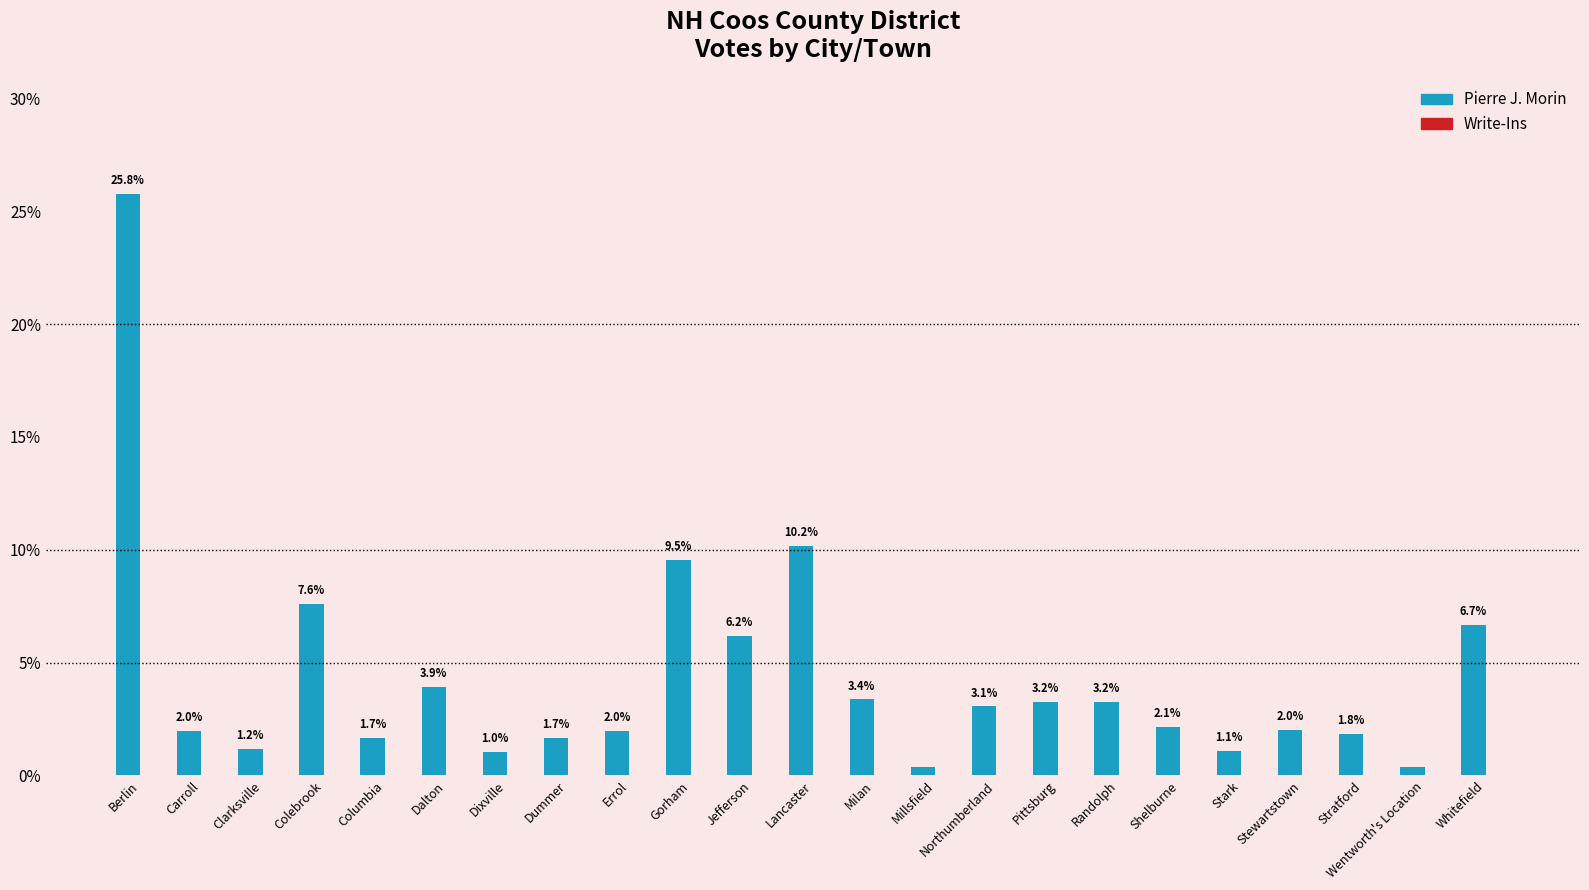

What is the greatest value displayed?

25.8